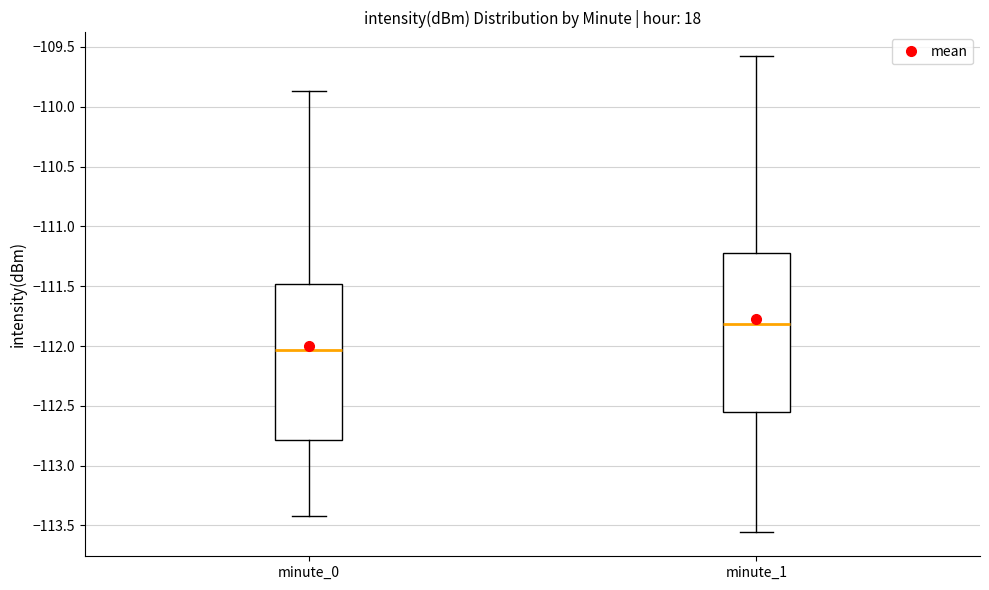

Which box's median line is the highest?

minute_1